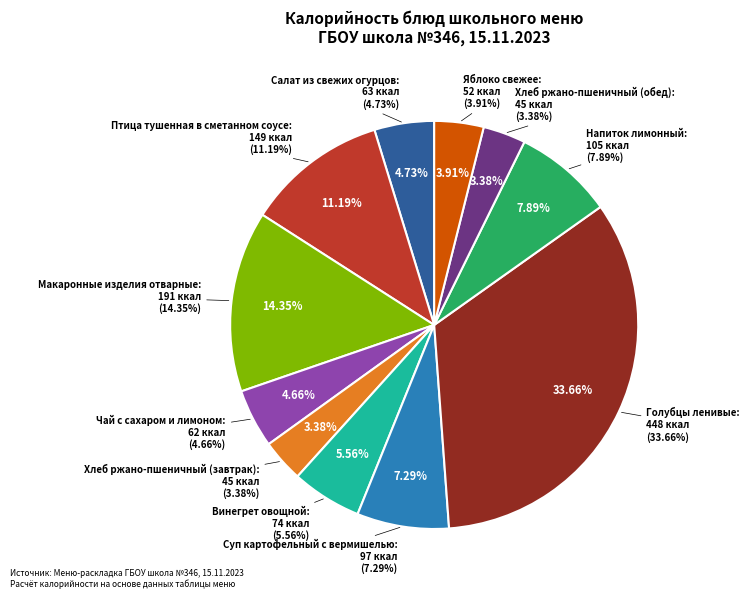

To the nearest percent, what is the difference between the largest and smallest slice percentages?

30%